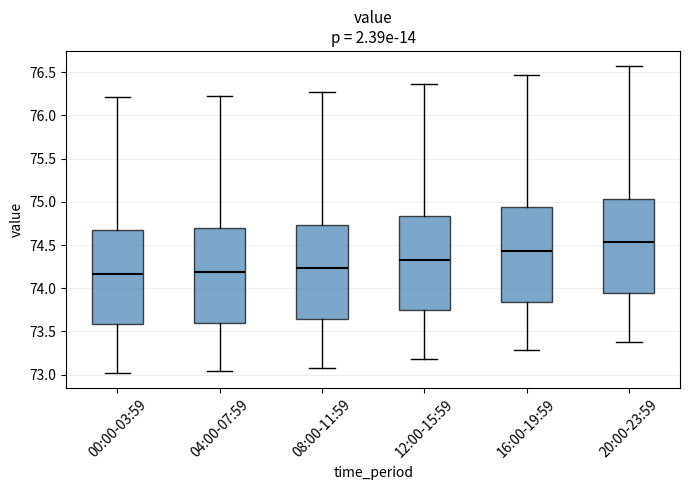

Reading left to right, transcribe this box plot: for each box, give where its median line is, the range the box spans, and where its two whiskers end, as read against the y-axis. The values are not printed on the chart, so give them approximately, as read against the axis.

00:00-03:59: median 74.15, box 73.60 to 74.70, whiskers 73.00 to 76.20
04:00-07:59: median 74.20, box 73.60 to 74.70, whiskers 73.05 to 76.25
08:00-11:59: median 74.25, box 73.65 to 74.75, whiskers 73.10 to 76.25
12:00-15:59: median 74.35, box 73.75 to 74.85, whiskers 73.20 to 76.35
16:00-19:59: median 74.45, box 73.85 to 74.95, whiskers 73.30 to 76.45
20:00-23:59: median 74.55, box 73.95 to 75.05, whiskers 73.40 to 76.55